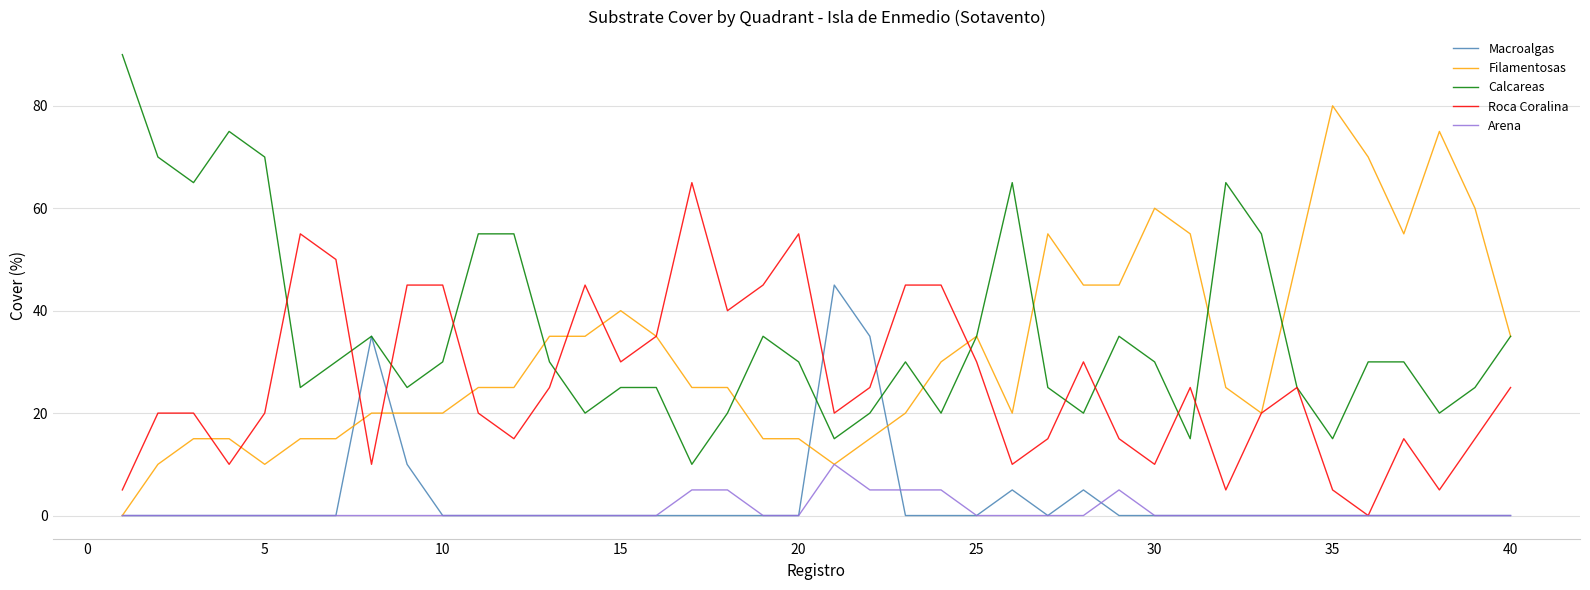

Reading right to left, what are all the values shown in this chart?

Macroalgas: 0	0	0	0	0	0	0	0	0	0	0	0	5	0	5	0	0	0	35	45	0	0	0	0	0	0	0	0	0	0	0	10	35	0	0	0	0	0	0	0
Filamentosas: 35	60	75	55	70	80	50	20	25	55	60	45	45	55	20	35	30	20	15	10	15	15	25	25	35	40	35	35	25	25	20	20	20	15	15	10	15	15	10	0
Calcareas: 35	25	20	30	30	15	25	55	65	15	30	35	20	25	65	35	20	30	20	15	30	35	20	10	25	25	20	30	55	55	30	25	35	30	25	70	75	65	70	90
Roca Coralina: 25	15	5	15	0	5	25	20	5	25	10	15	30	15	10	30	45	45	25	20	55	45	40	65	35	30	45	25	15	20	45	45	10	50	55	20	10	20	20	5
Arena: 0	0	0	0	0	0	0	0	0	0	0	5	0	0	0	0	5	5	5	10	0	0	5	5	0	0	0	0	0	0	0	0	0	0	0	0	0	0	0	0